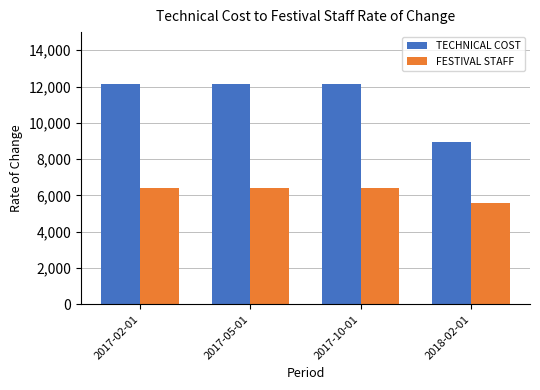

List the series in order of their peak value, highest first.

TECHNICAL COST, FESTIVAL STAFF